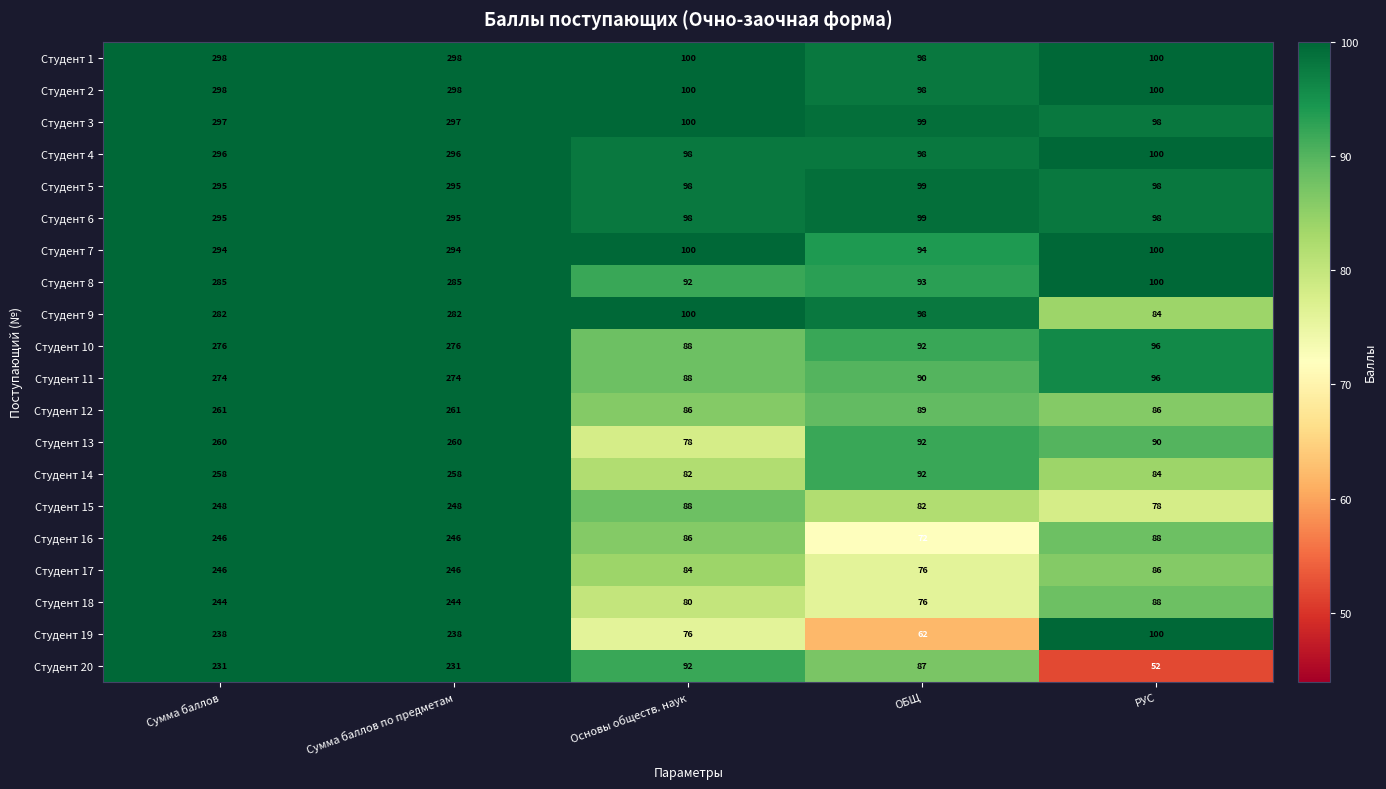

Which label corresponds to the smallest value in the chart?

РУС